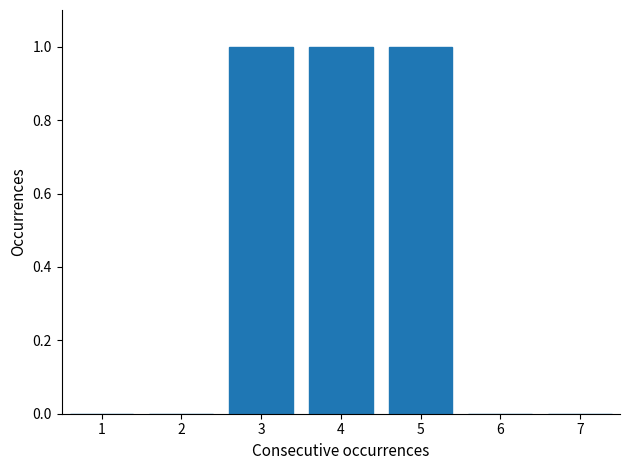

Reading right to left, list all the values displayed in this chart.

7=0	6=0	5=1	4=1	3=1	2=0	1=0